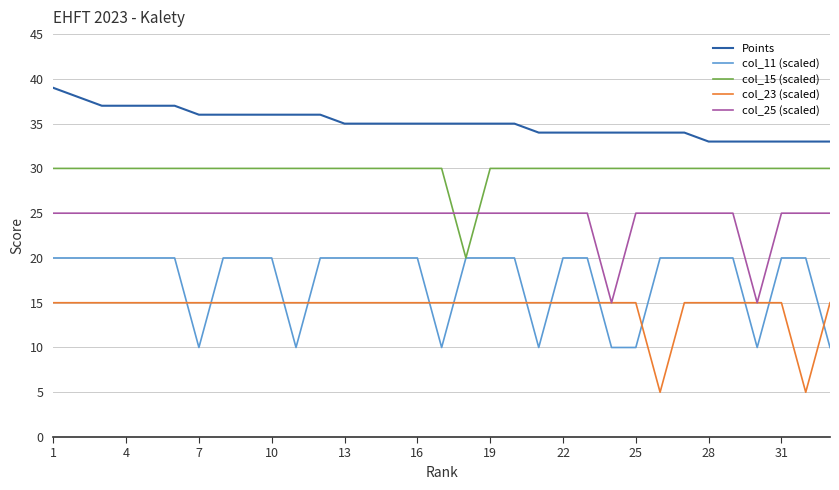

How many categories are shown in the chart?

33